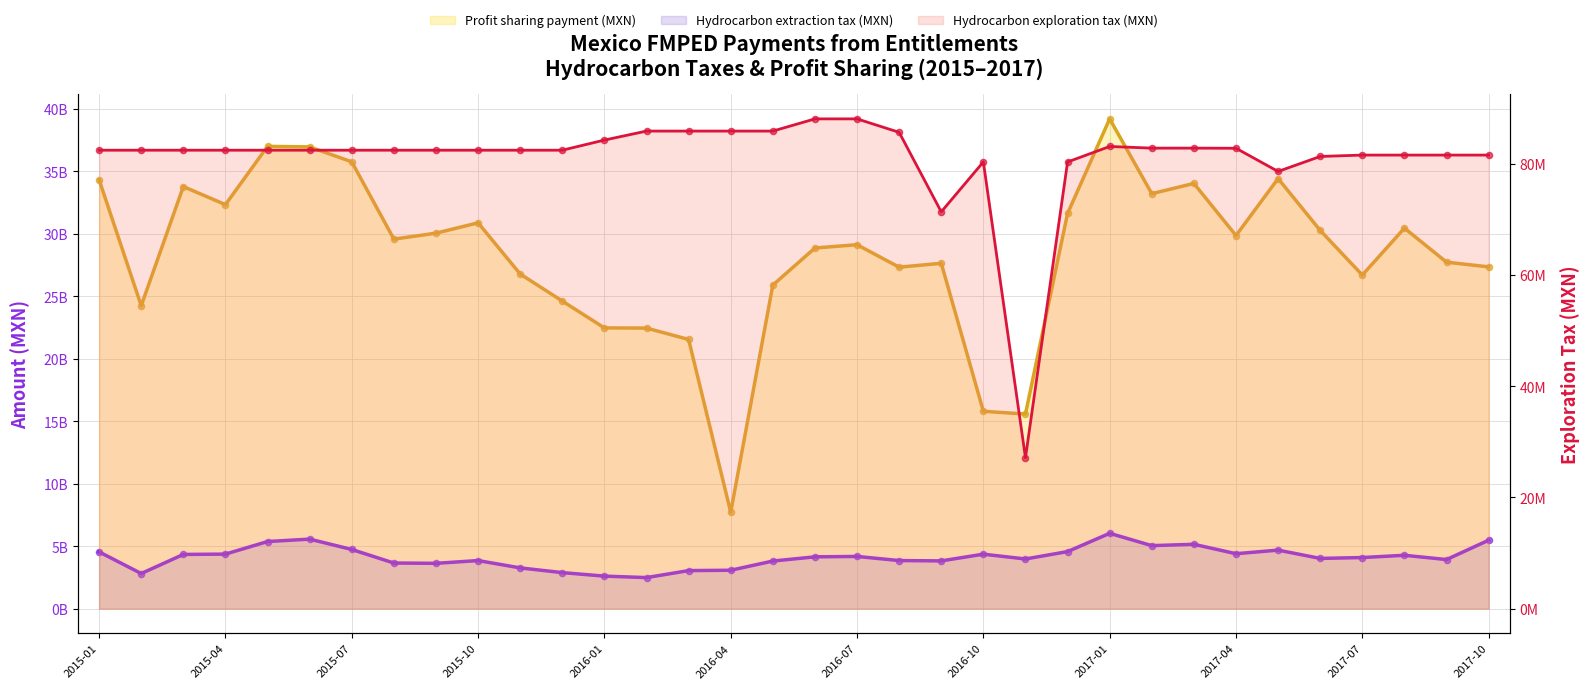

Which series contains the lowest Y value?

Hydrocarbon exploration tax (MXN)